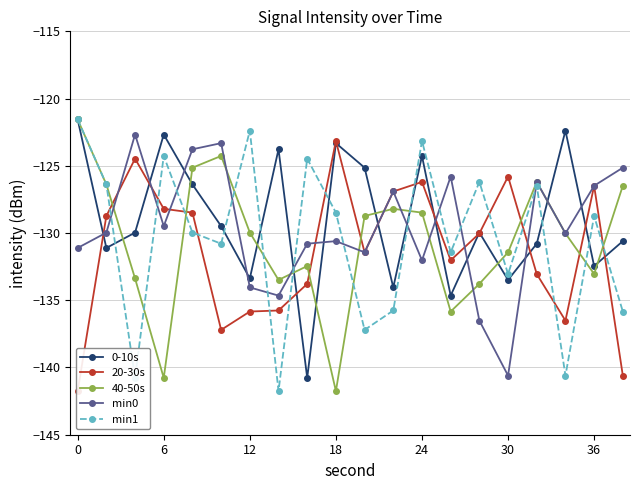

What is the minimum value for 40-50s?

-141.8